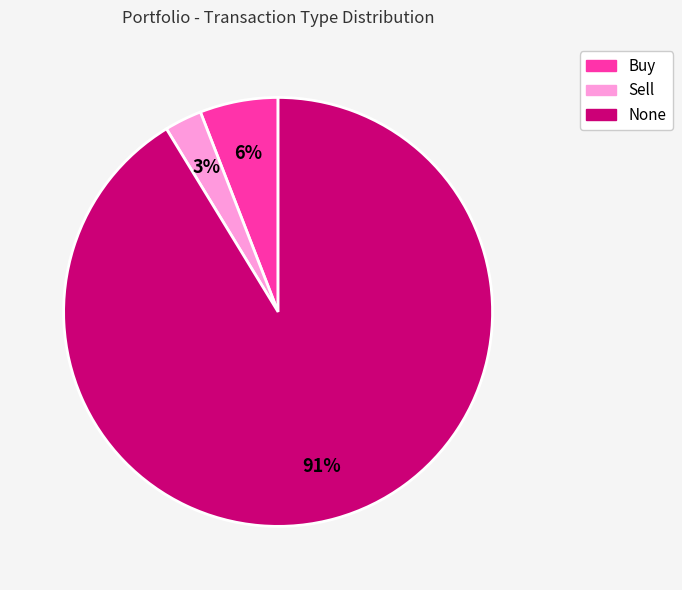

To the nearest percent, what is the difference between the largest and smallest slice percentages?

88%